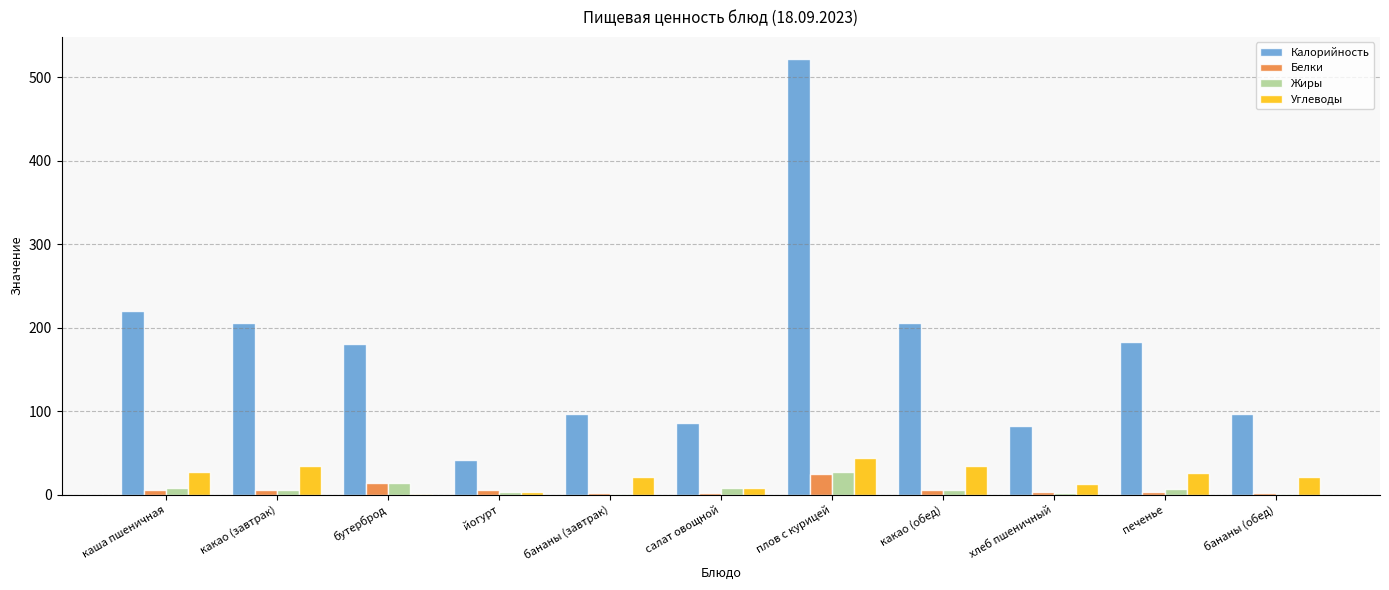

Which category has the highest value in the Белки series?

плов с курицей